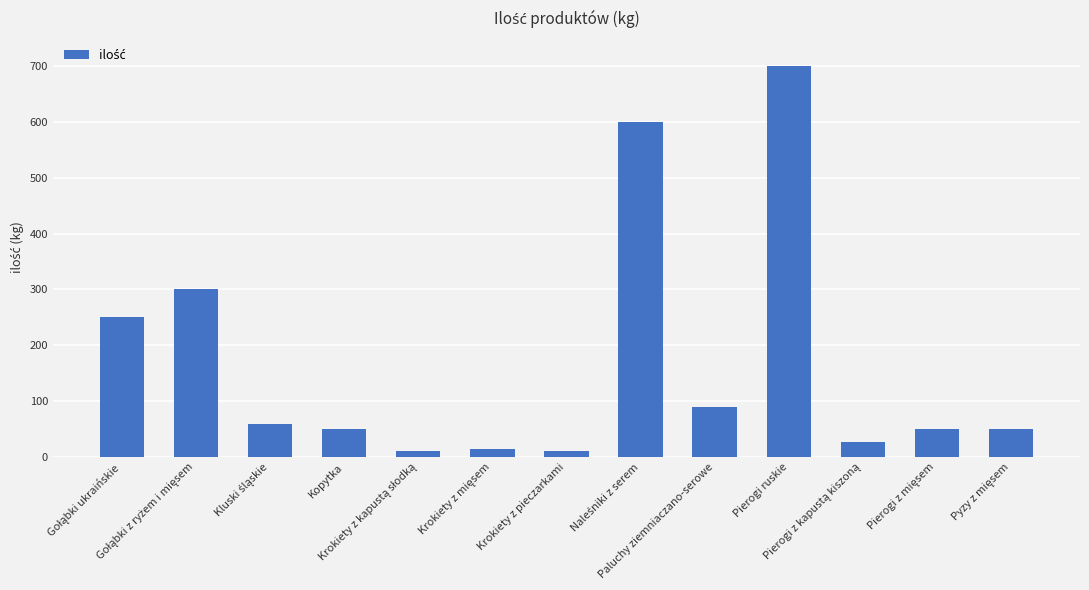

What is the sum of all values?

2211